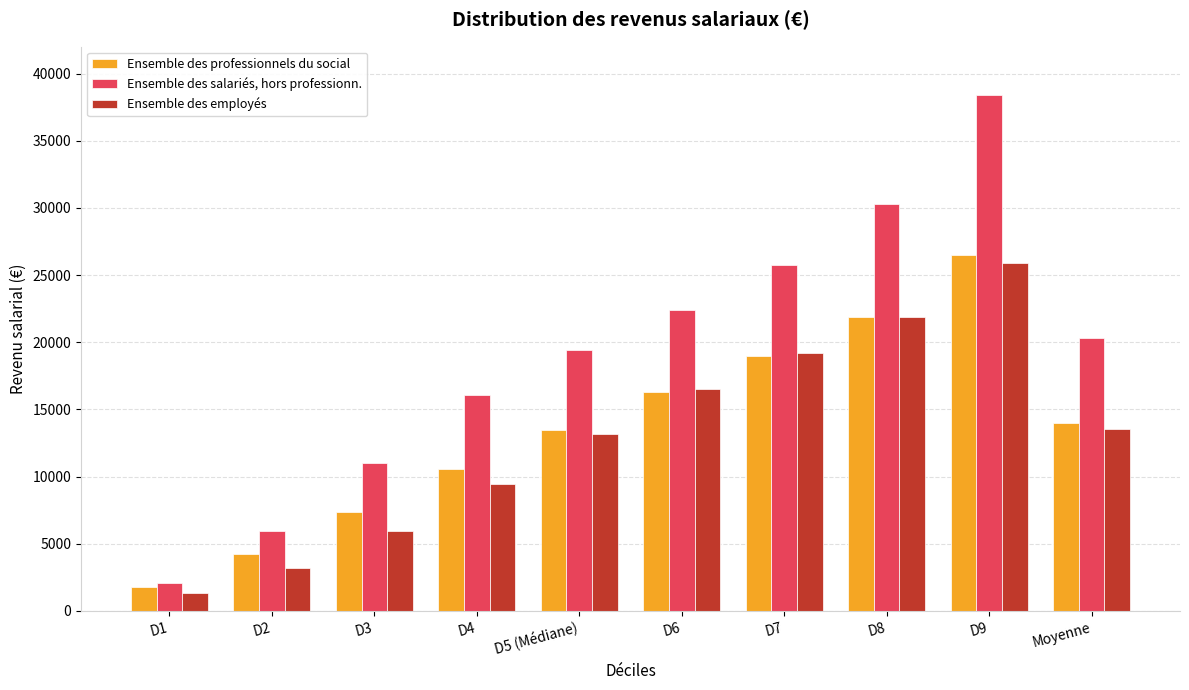

Does the chart contain stacked bars?

No